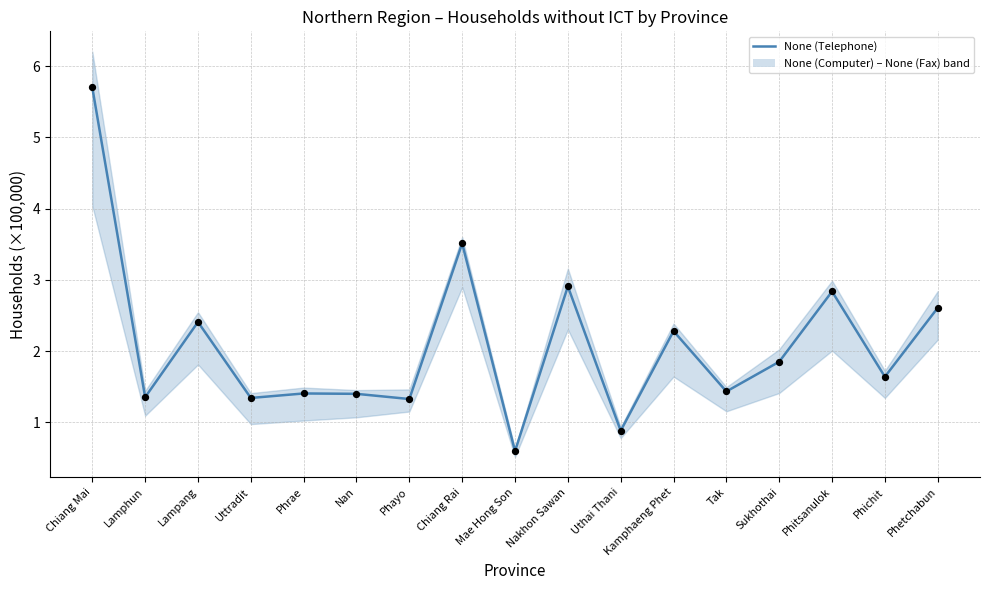

Between Lamphun and Lampang, which is larger?

Lampang